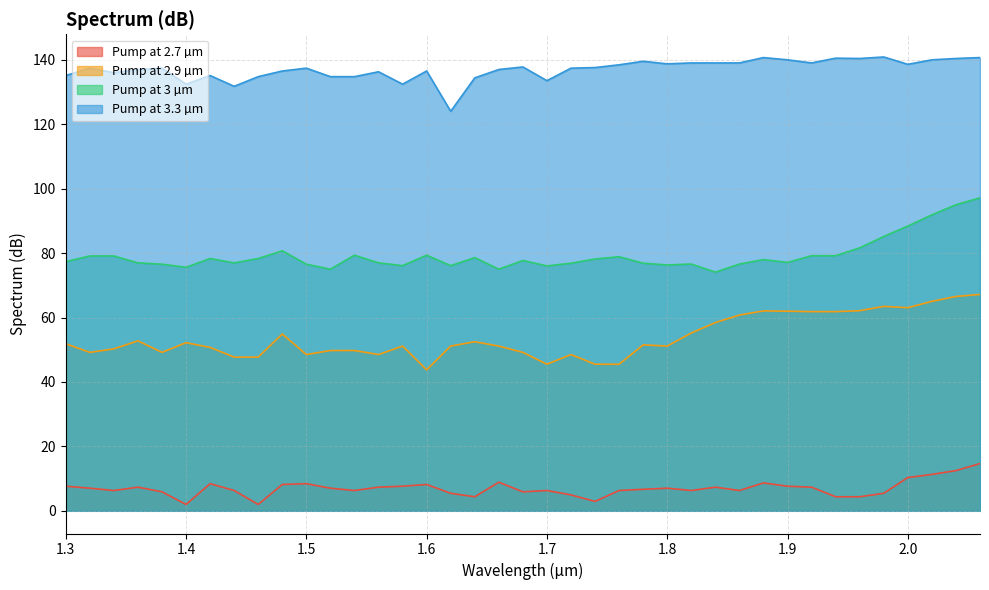

Which series has the largest total across all categories?

Pump at 3.3 µm